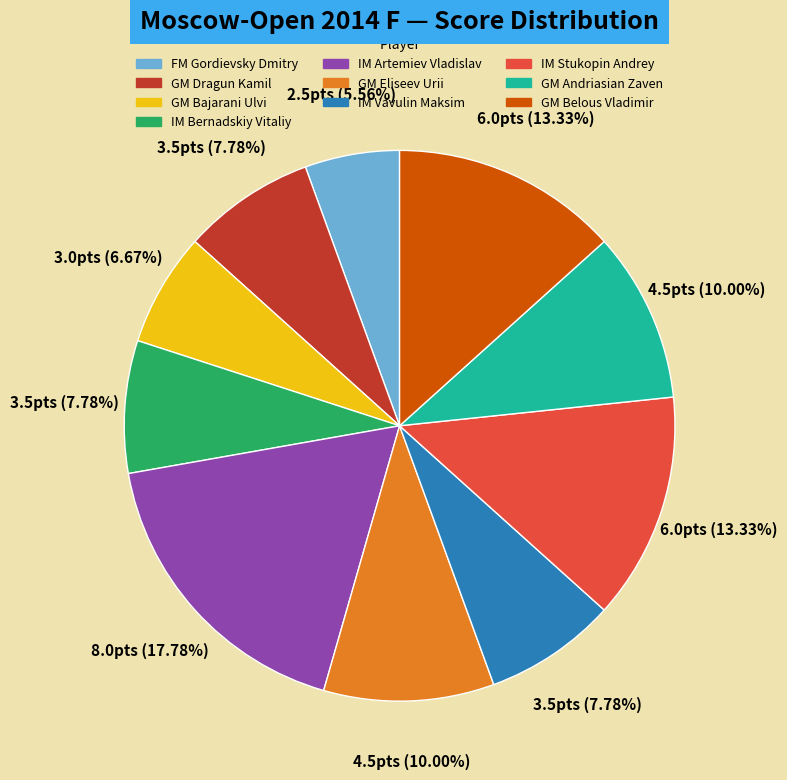

What percentage is the IM Vavulin Maksim slice, to the nearest percent?

8%